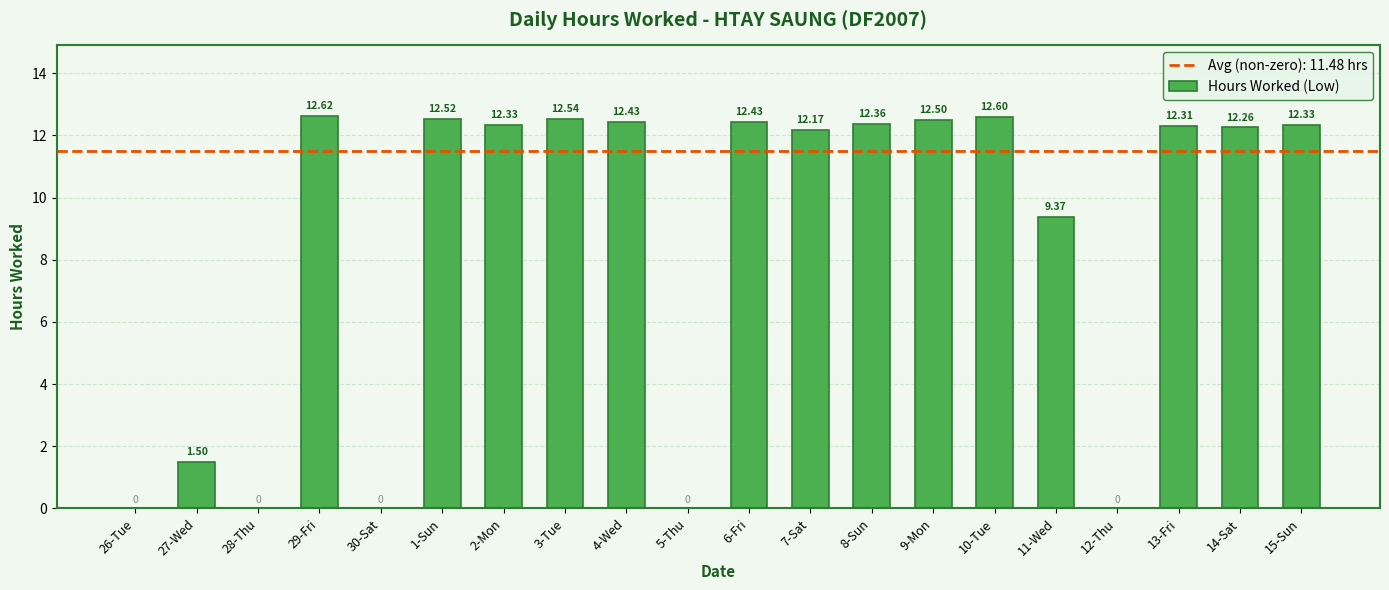

What is the change in value from 30-Sat to 11-Wed?

+9.4